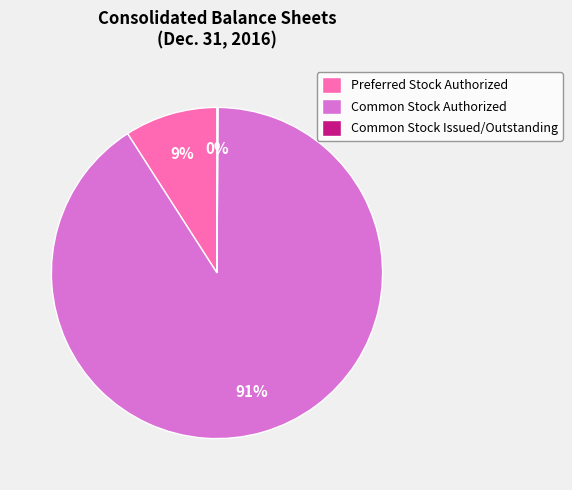

Does Common Stock Authorized represent more than half of the total?

Yes